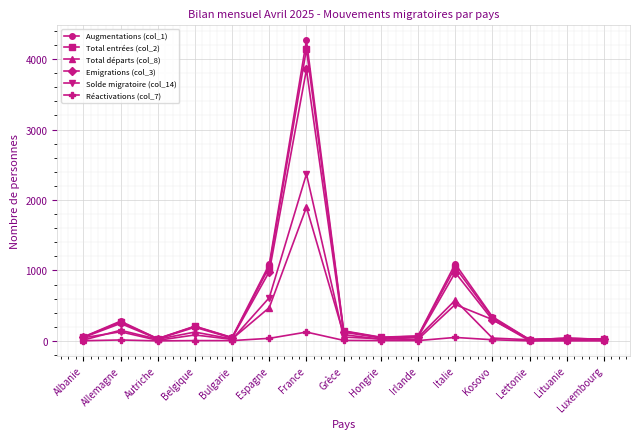

What is the total value across all series at Italie?

4249